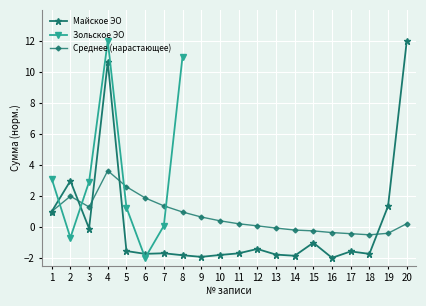

At which category does the data reach its first local peak?

2